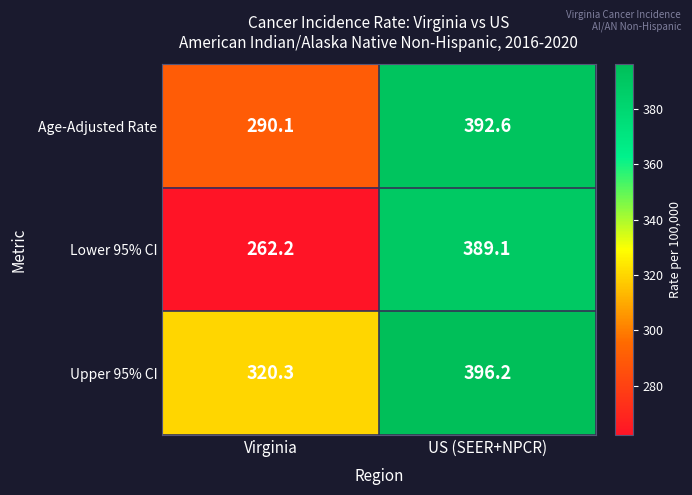

True or false: Age-Adjusted Rate has a value of 392.6 at US (SEER+NPCR).

True